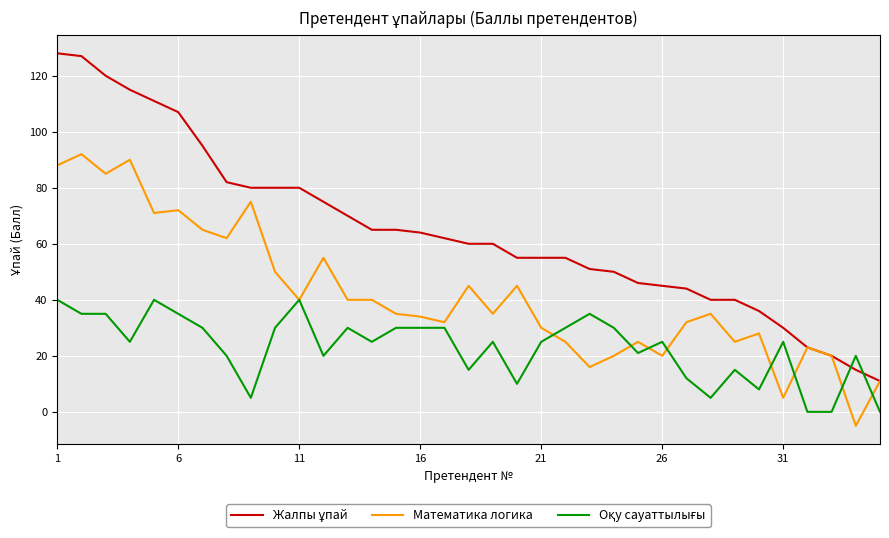

What is the lowest value of the Математика логика series?

-5